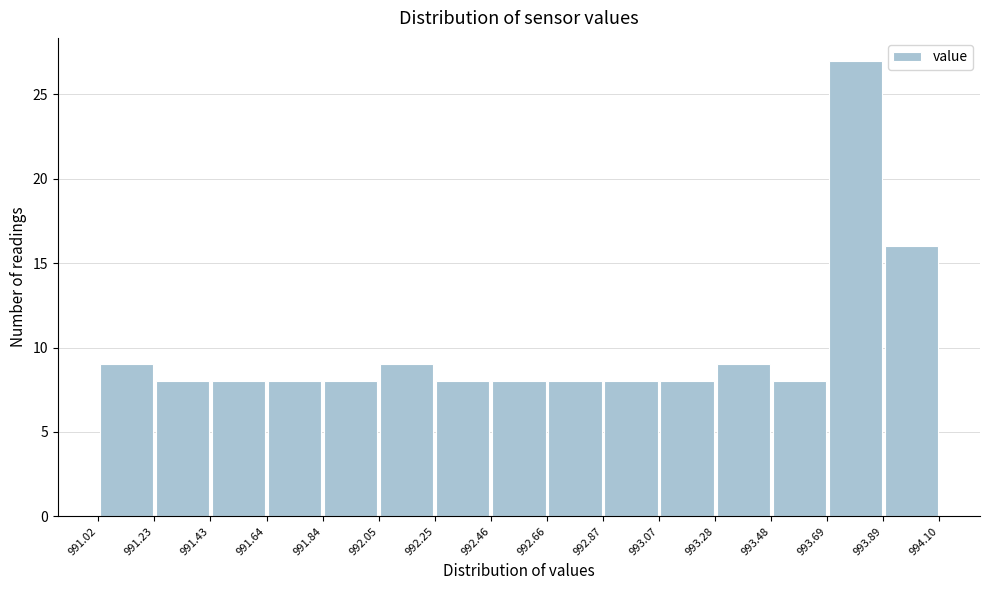

Reading left to right, transcribe this chart: for each bar, give the range it covers on the x-axis and its height. The values are not printed on the chart, so give them approximately, as read against the axis.

991.02 to 991.23: 9
991.23 to 991.43: 8
991.43 to 991.64: 8
991.64 to 991.84: 8
991.84 to 992.05: 8
992.05 to 992.25: 9
992.25 to 992.46: 8
992.46 to 992.66: 8
992.66 to 992.87: 8
992.87 to 993.07: 8
993.07 to 993.28: 8
993.28 to 993.48: 9
993.48 to 993.69: 8
993.69 to 993.89: 27
993.89 to 994.10: 16